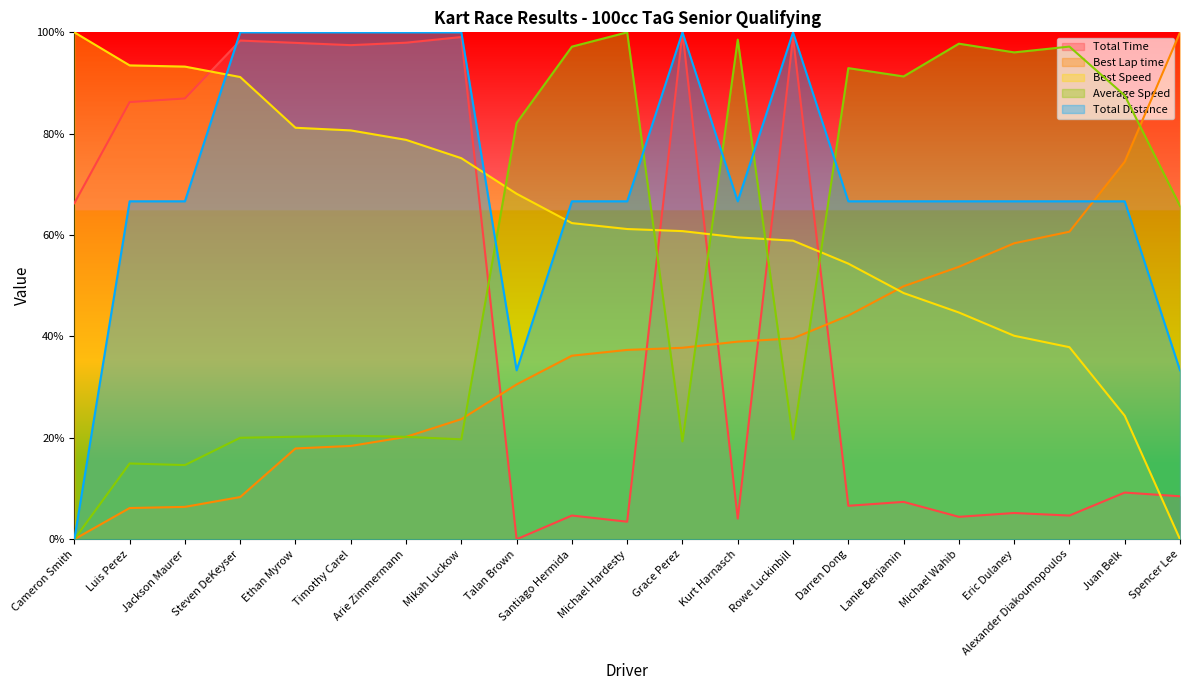

What is the spread (max minus min) of values at Juan Belk?

78.3